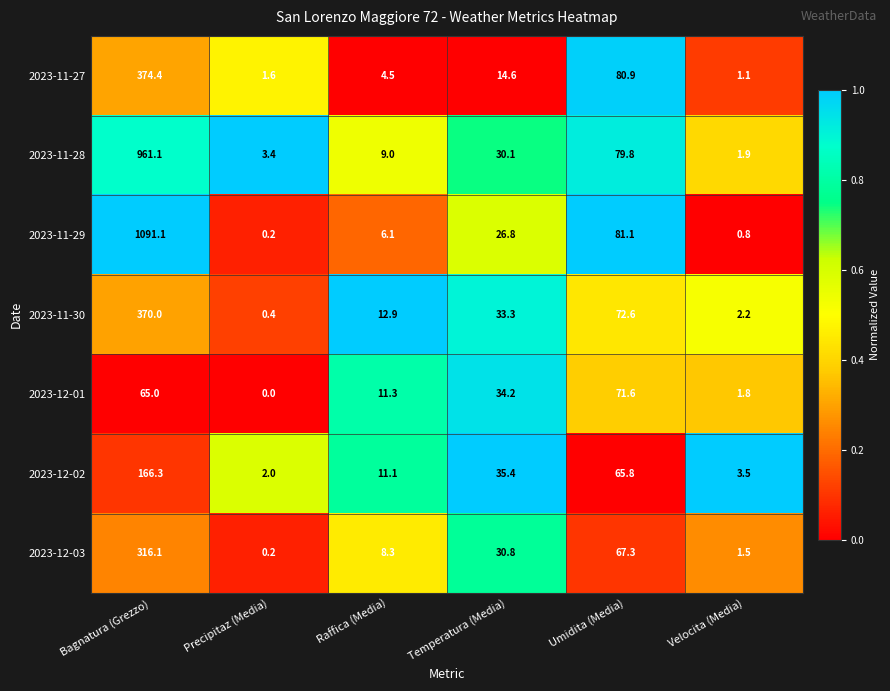

At Temperatura (Media), list the series in order from smallest to largest.

2023-11-27, 2023-11-29, 2023-11-28, 2023-12-03, 2023-11-30, 2023-12-01, 2023-12-02